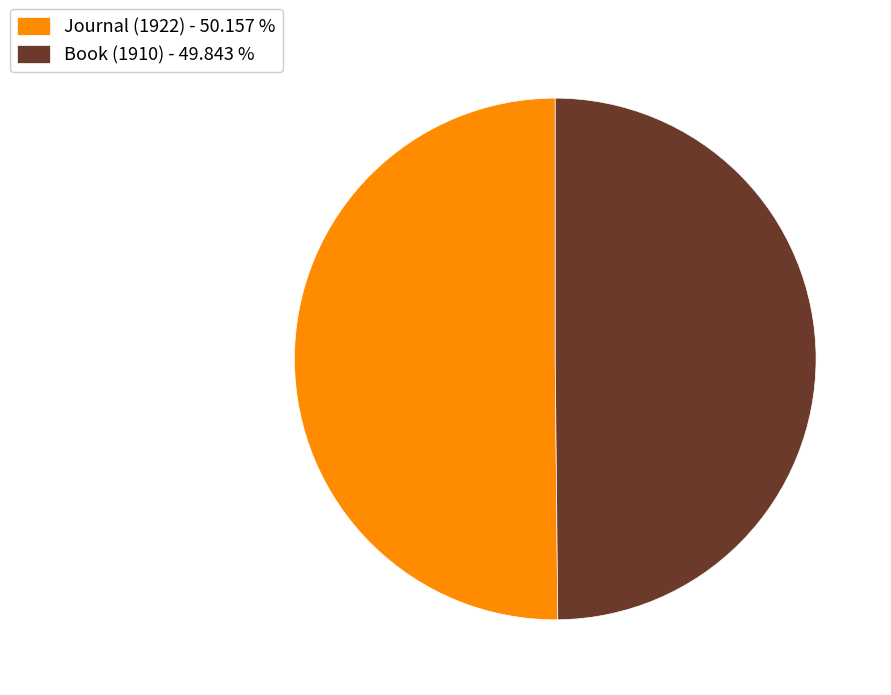

How many slices are in this pie chart?

2